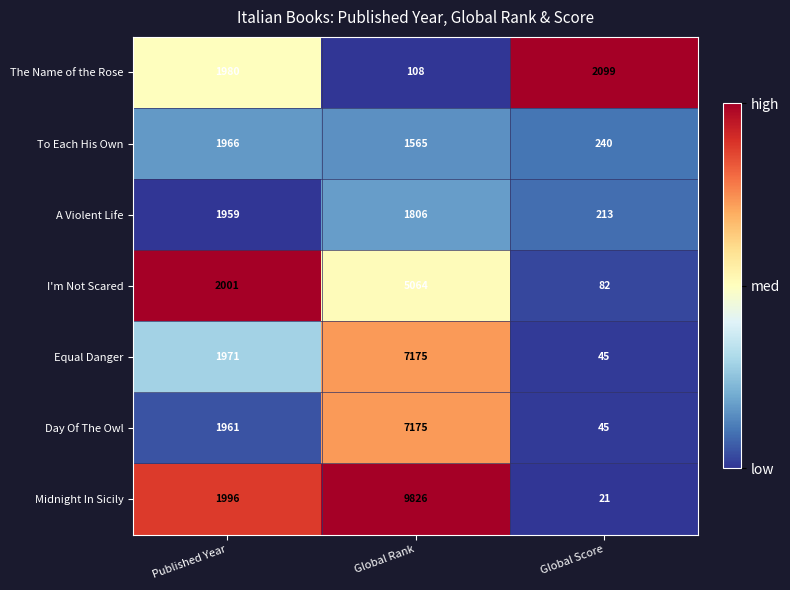

The value of Midnight In Sicily at Global Rank is 9826. True or false?

True